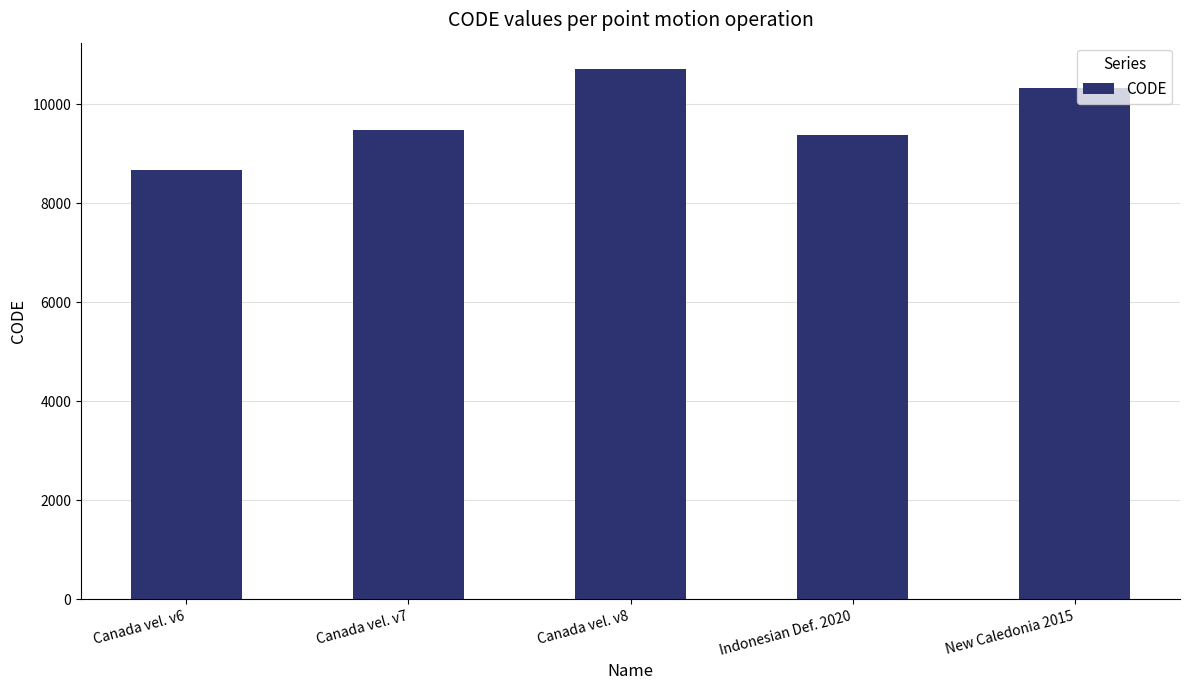

Rank the categories by value from highest to lowest.

Canada vel. v8, New Caledonia 2015, Canada vel. v7, Indonesian Def. 2020, Canada vel. v6